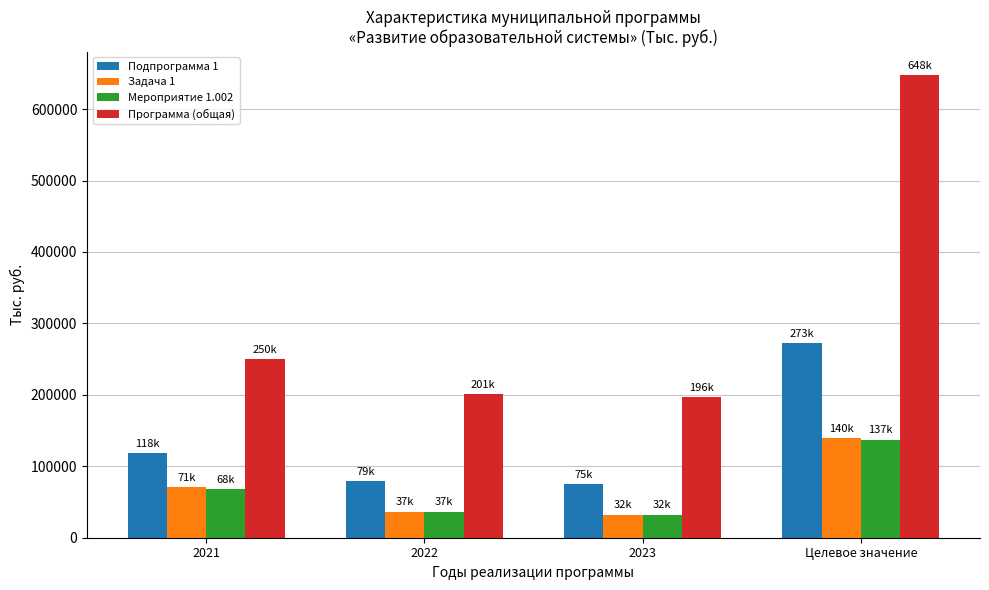

The Подпрограмма 1 series shows 118452.9 at 2021. True or false?

True